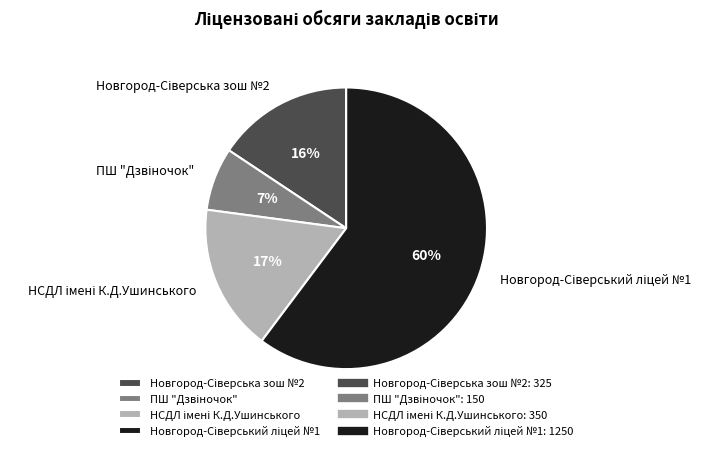

Does any single category account for the majority?

Yes